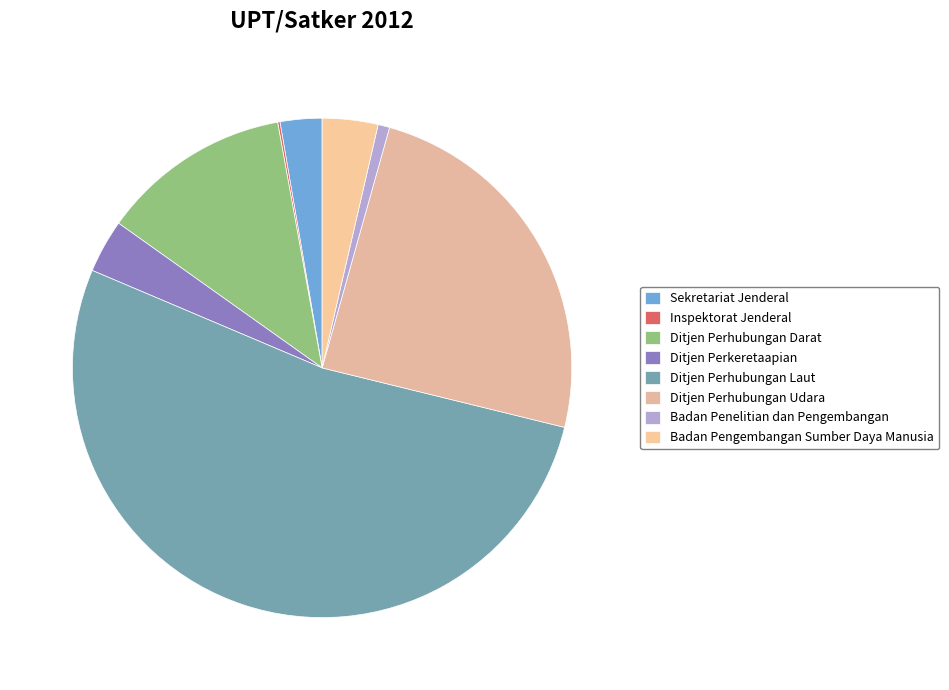

What percentage do Inspektorat Jenderal and Badan Penelitian dan Pengembangan together represent?

0.9%